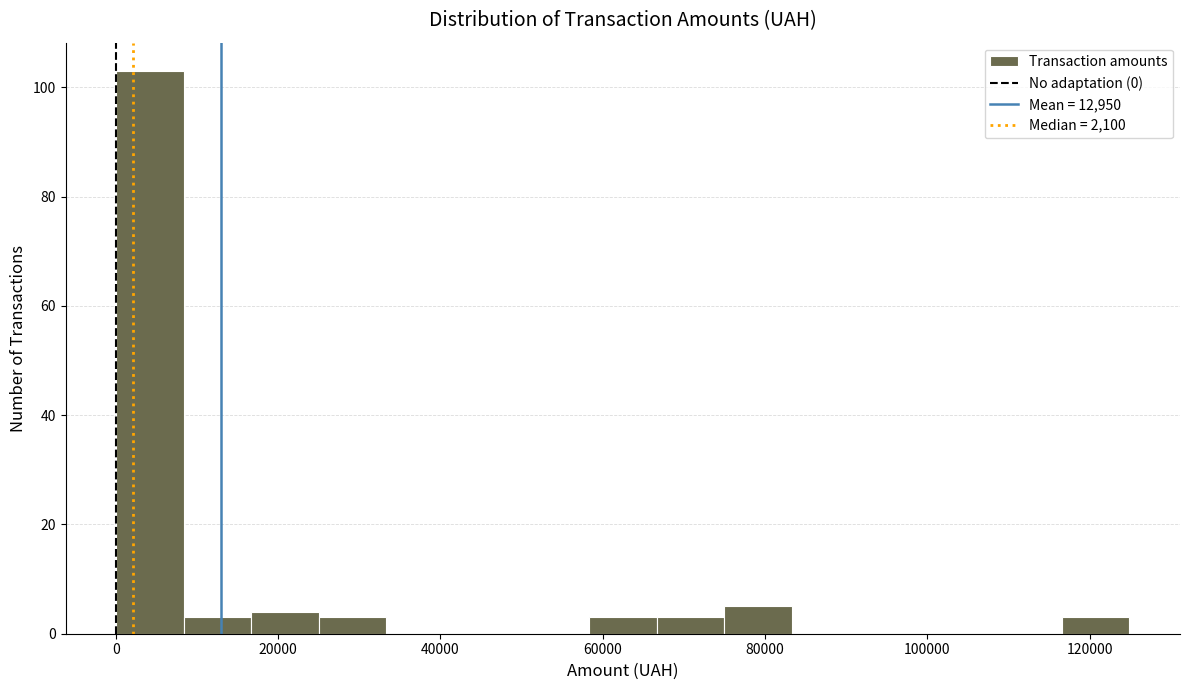

What is the height of the bar covering 16000 to 26000 on the x-axis? Neither the bar edges nor the heights are printed on the chart, so give them approximately, as read against the axes.

4